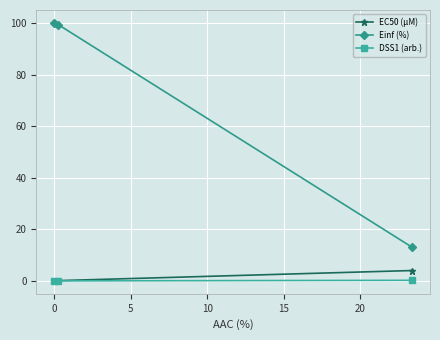

What is the value of the Einf (%) point at the 3rd from the left?

13.0